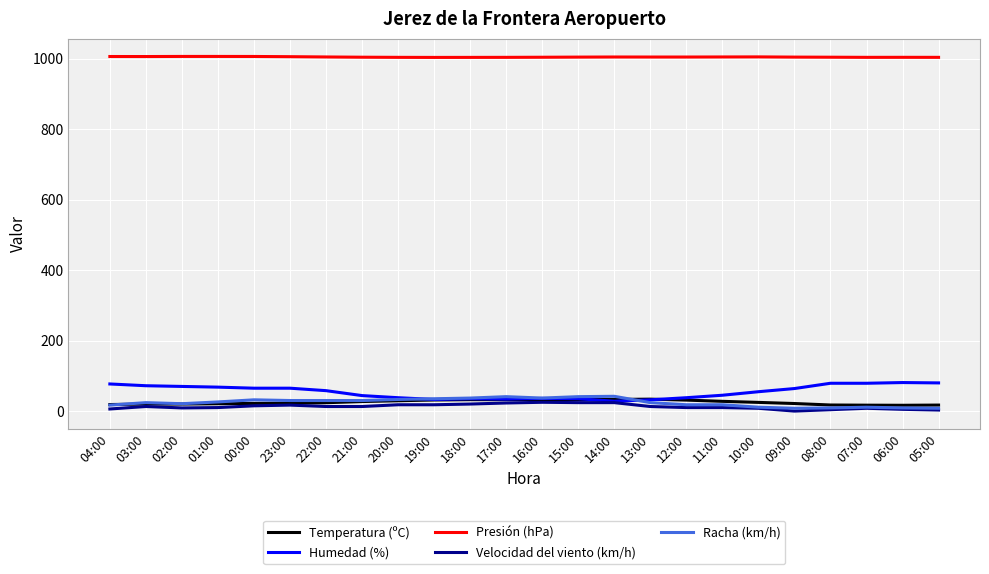

What is the maximum value for Temperatura (ºC)?

33.9